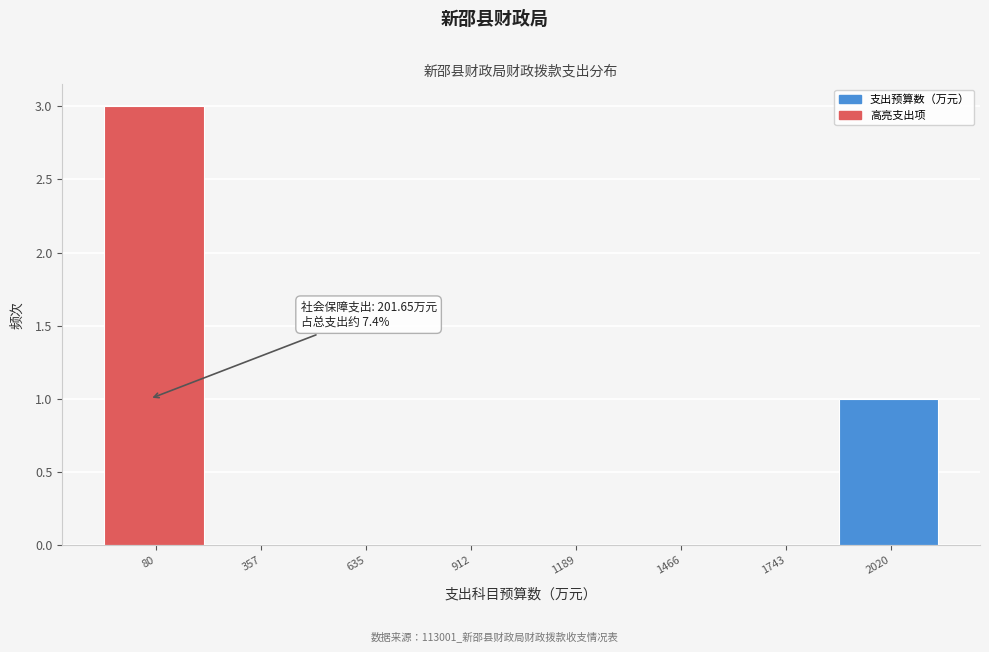

Reading left to right, list all the values displayed in this chart.

80=3	357=0	635=0	912=0	1189=0	1466=0	1743=0	2020=1